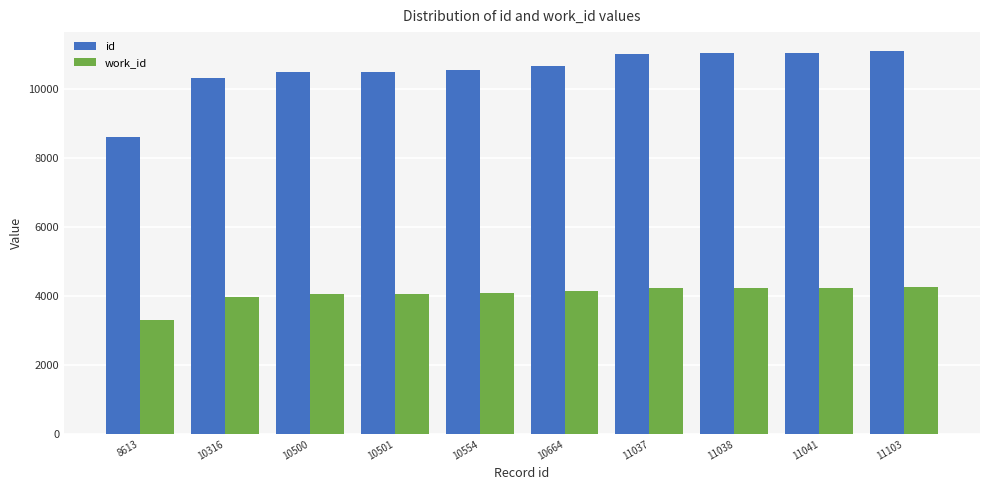

What value does the work_id series have at 11103?

4264